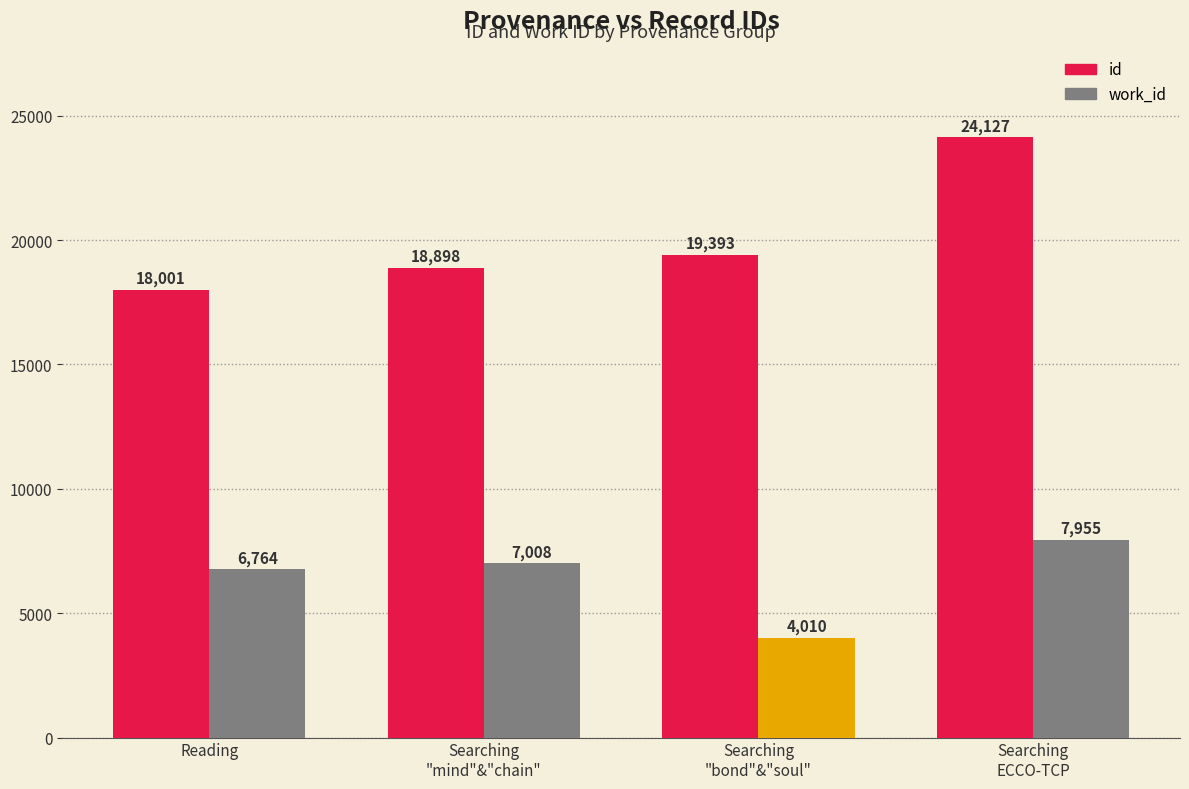

The value of work_id at Searching
ECCO-TCP is 7955. True or false?

True